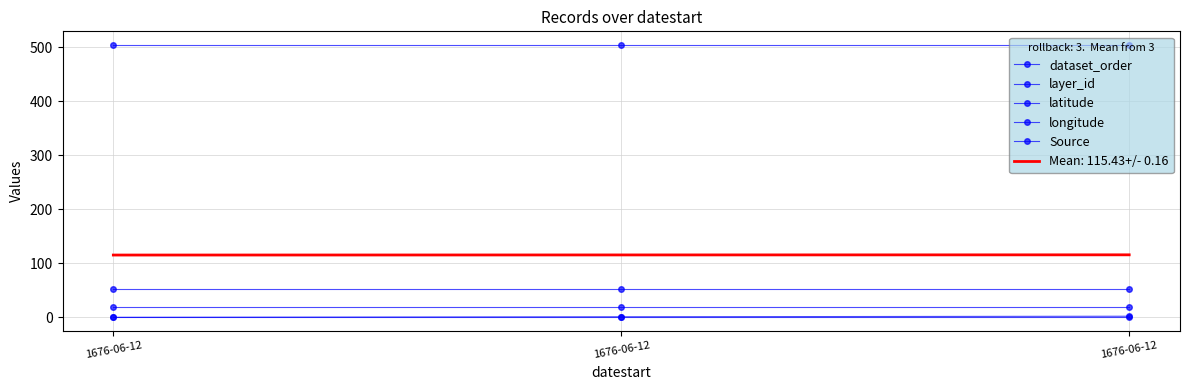

Reading right to left, extract all data points from this chart.

dataset_order: 2.0	1.0	0.0
layer_id: 504.0	504.0	504.0
latitude: 51.9	51.9	51.9
longitude: 19.1	19.1	19.1
Source: 1.1	1.1	1.1